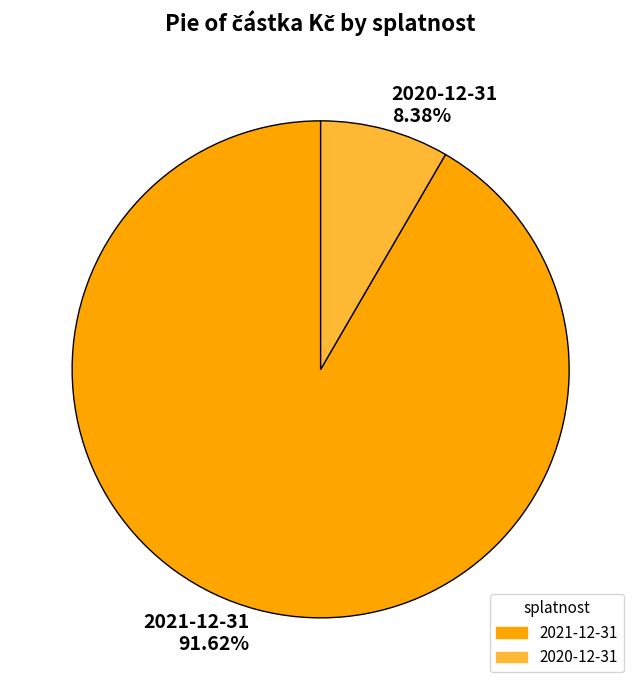

Count the number of slices in the pie.

2